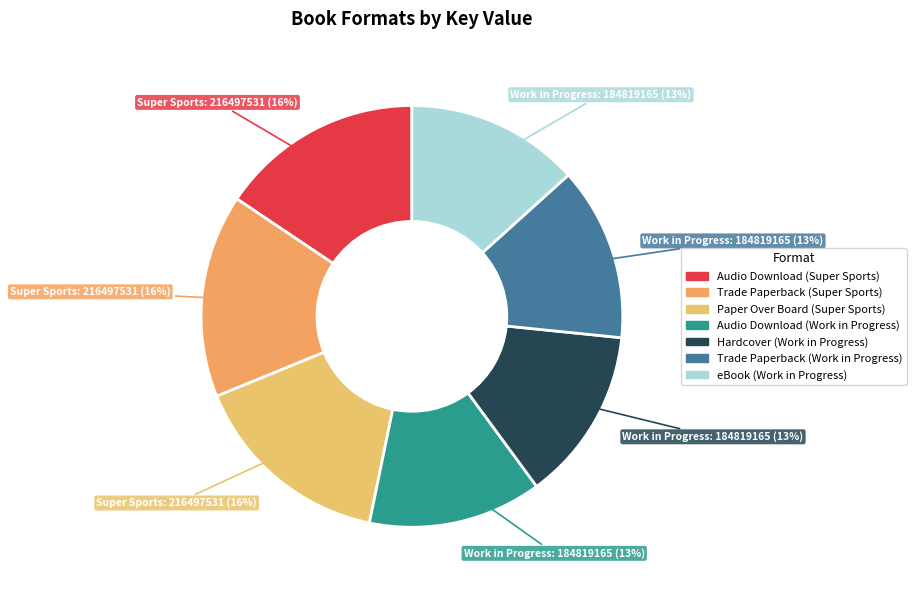

Does Trade Paperback (Super Sports) account for over 50% of the chart?

No